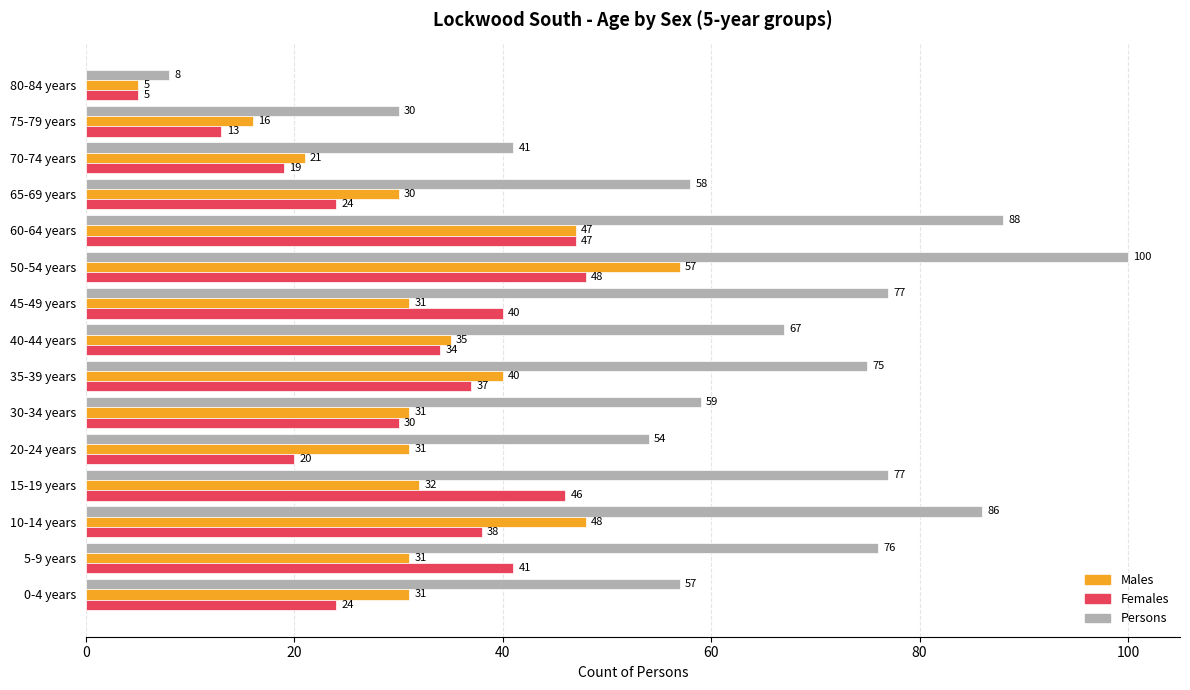

Is the value of Males at 20-24 years greater than the value of Females at 15-19 years?

No